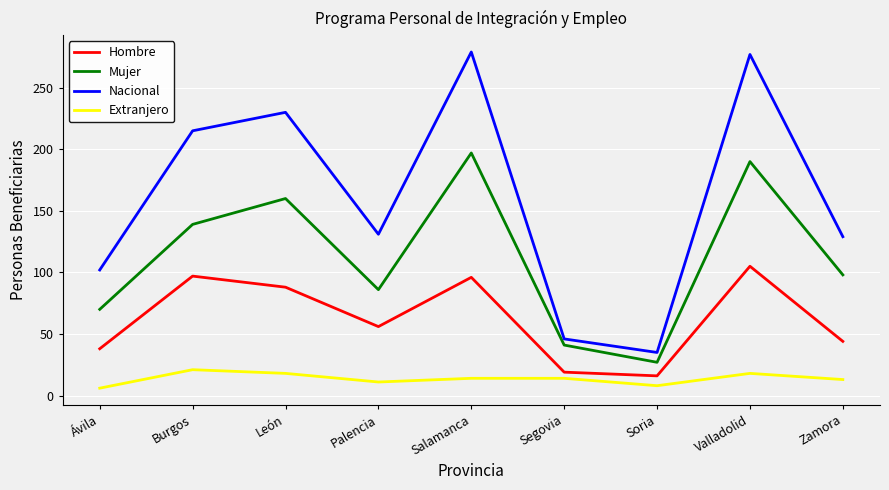

Rank the series at Salamanca from highest to lowest value.

Nacional, Mujer, Hombre, Extranjero